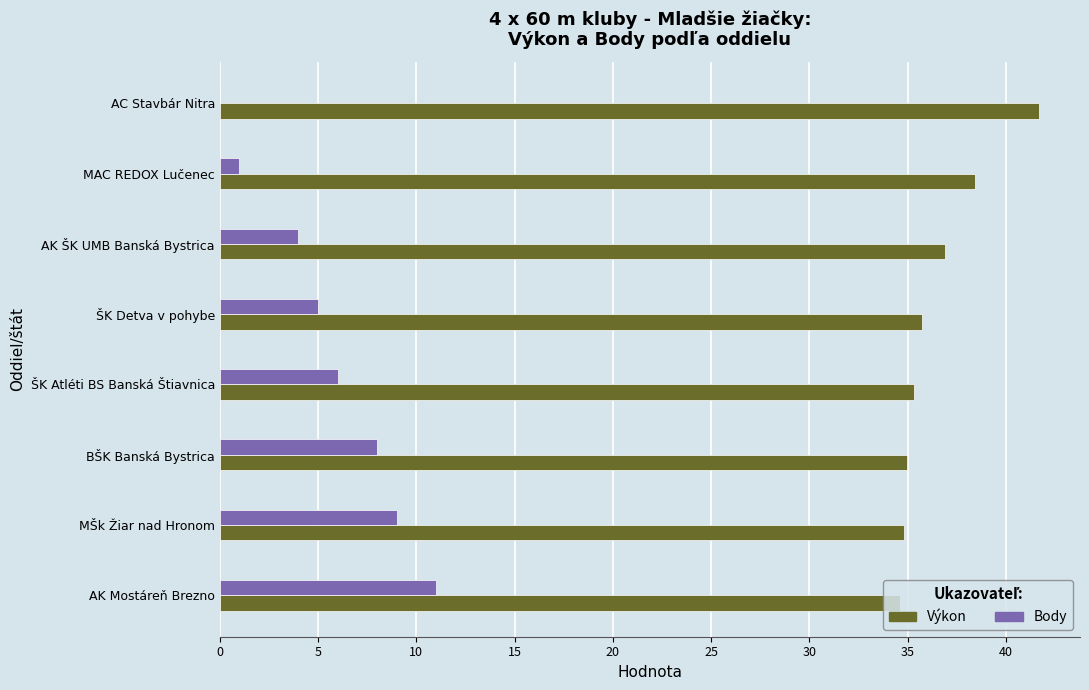

True or false: Body has a value of 1.1 at AK ŠK UMB Banská Bystrica.

False